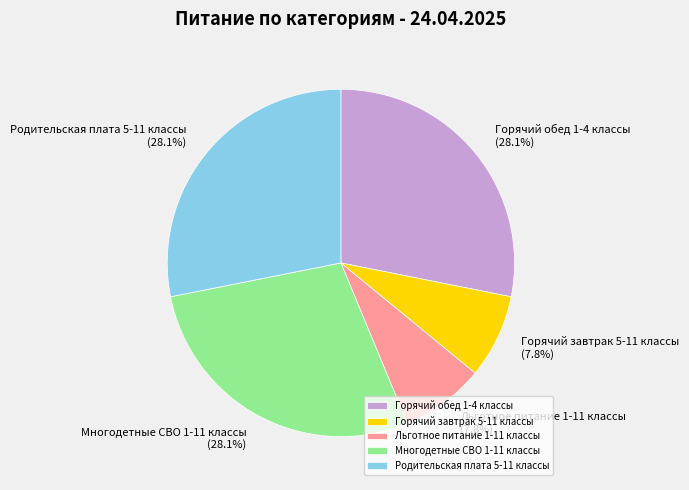

Is Горячий завтрак 5-11 классы the majority of the pie?

No